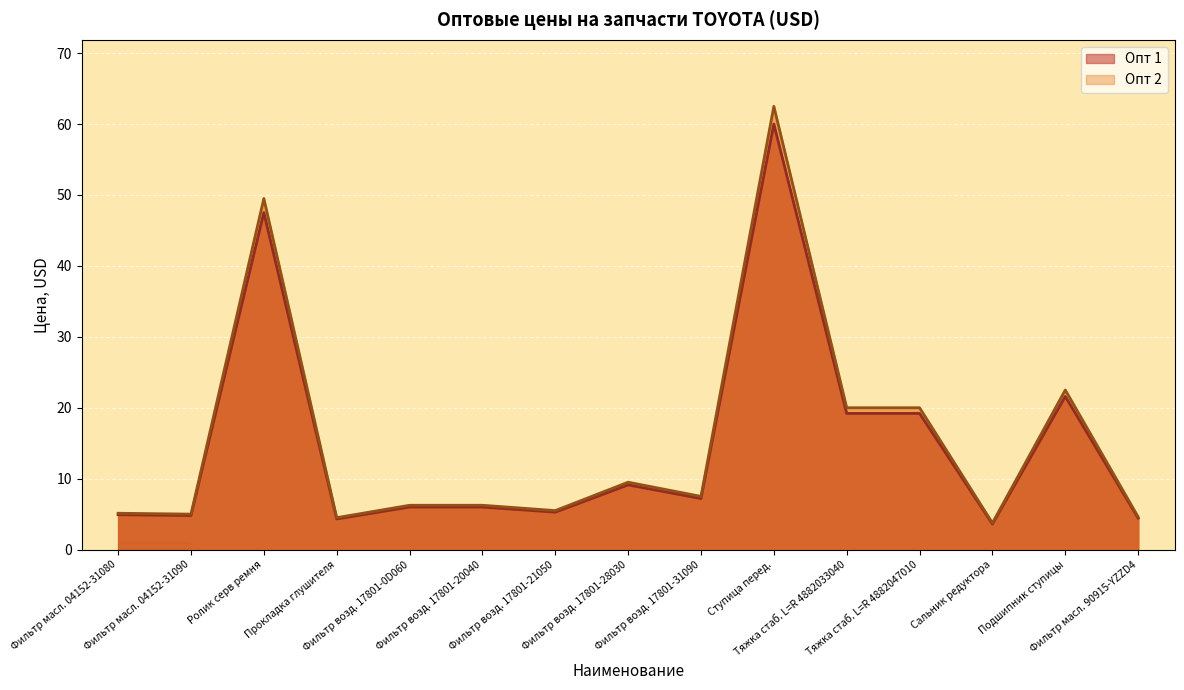

At which label does Опт 2 first exceed 6?

Ролик серв ремня